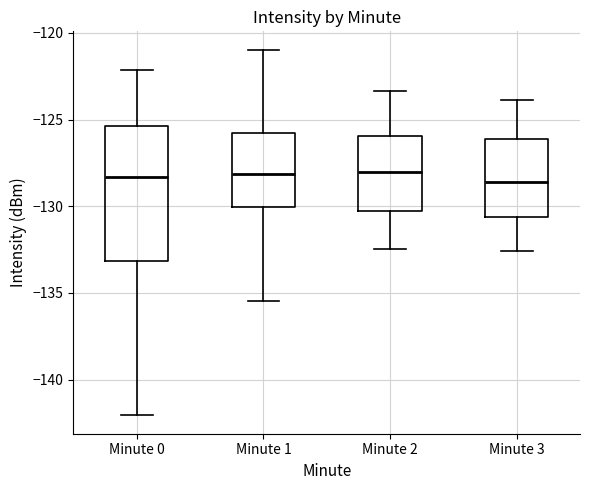

Where does the median line of the box for Minute 0 sit on the y-axis? The values are not printed on the chart, so give them approximately, as read against the axis.

-128.5